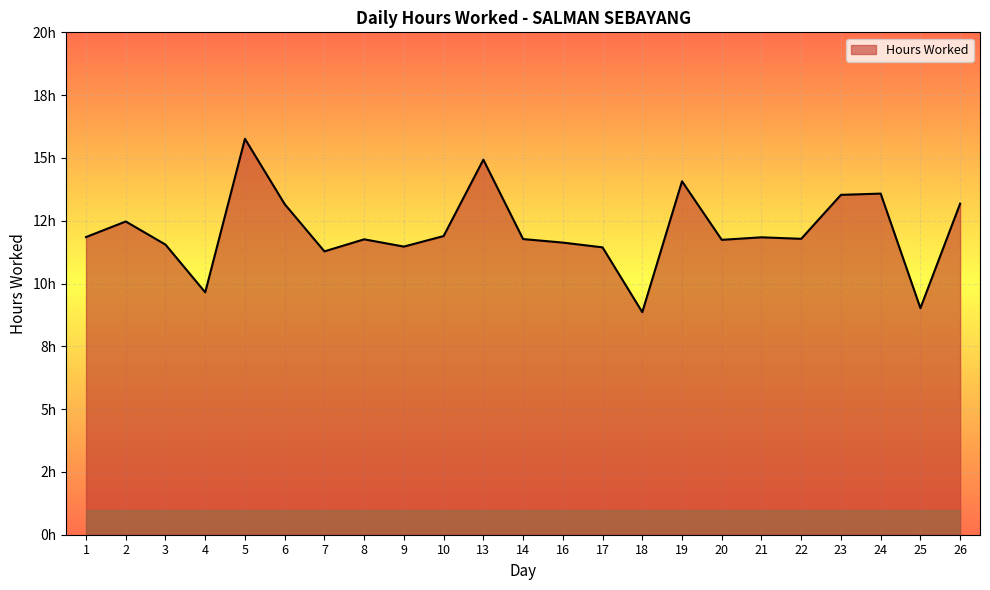

Does the chart display data point markers on the line(s)?

No